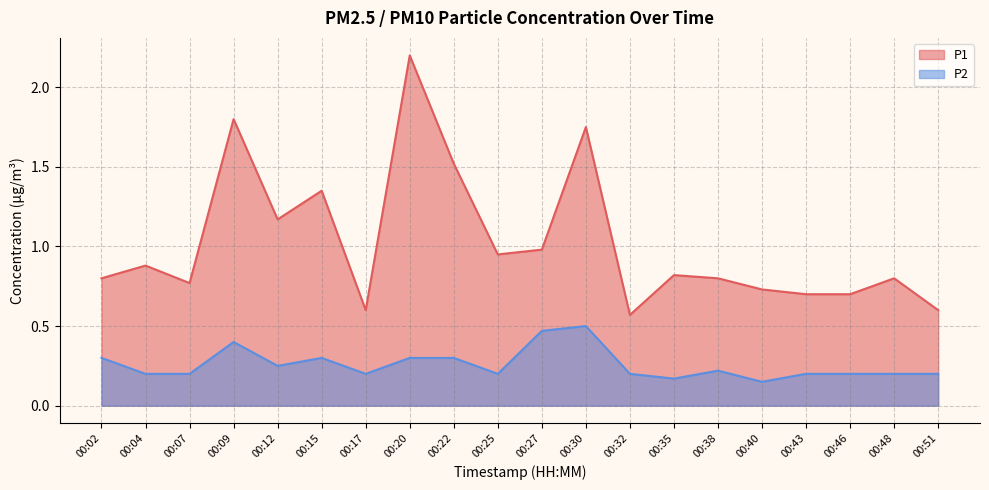

True or false: P2 and P1 intersect in this chart.

False